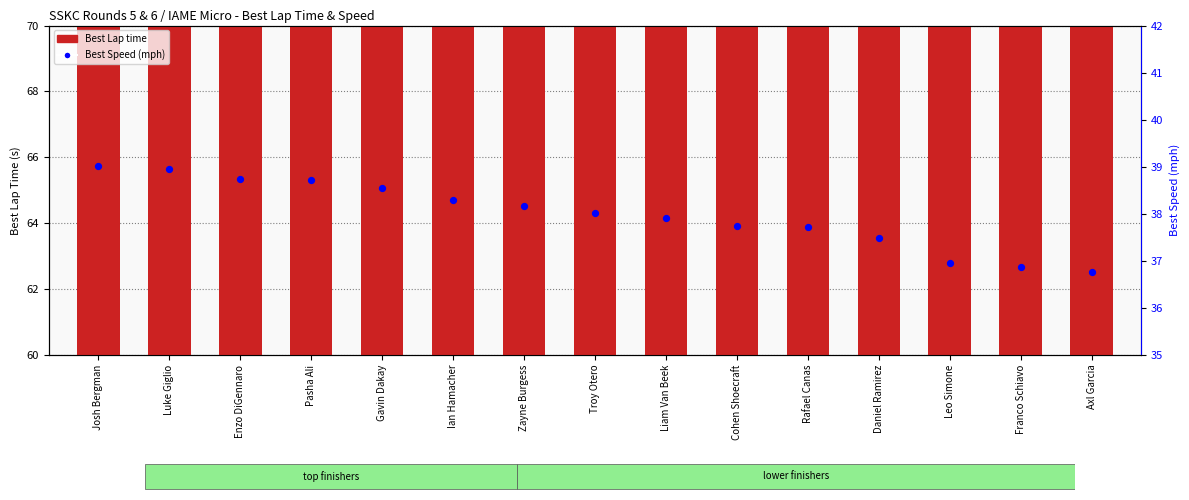

At how many categories does at least one series exceed 49?

15